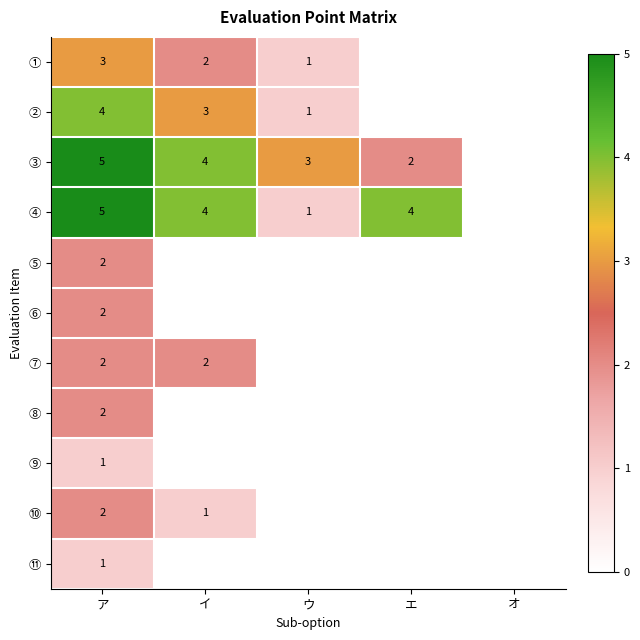

The value of ⑪ at ア is 1. True or false?

True